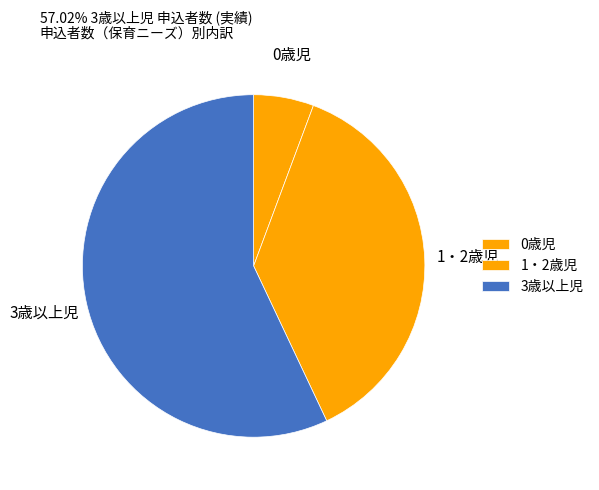

Count the number of slices in the pie.

3